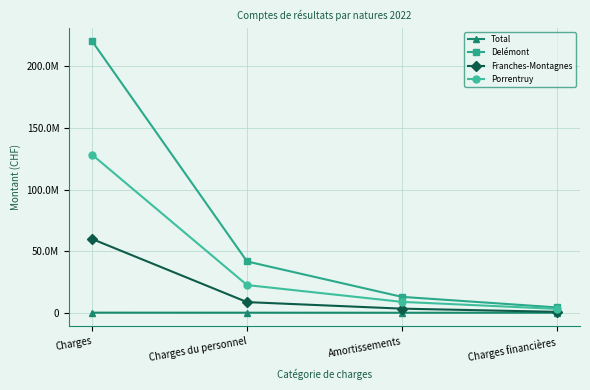

Is this an area chart (filled region under the line)?

No